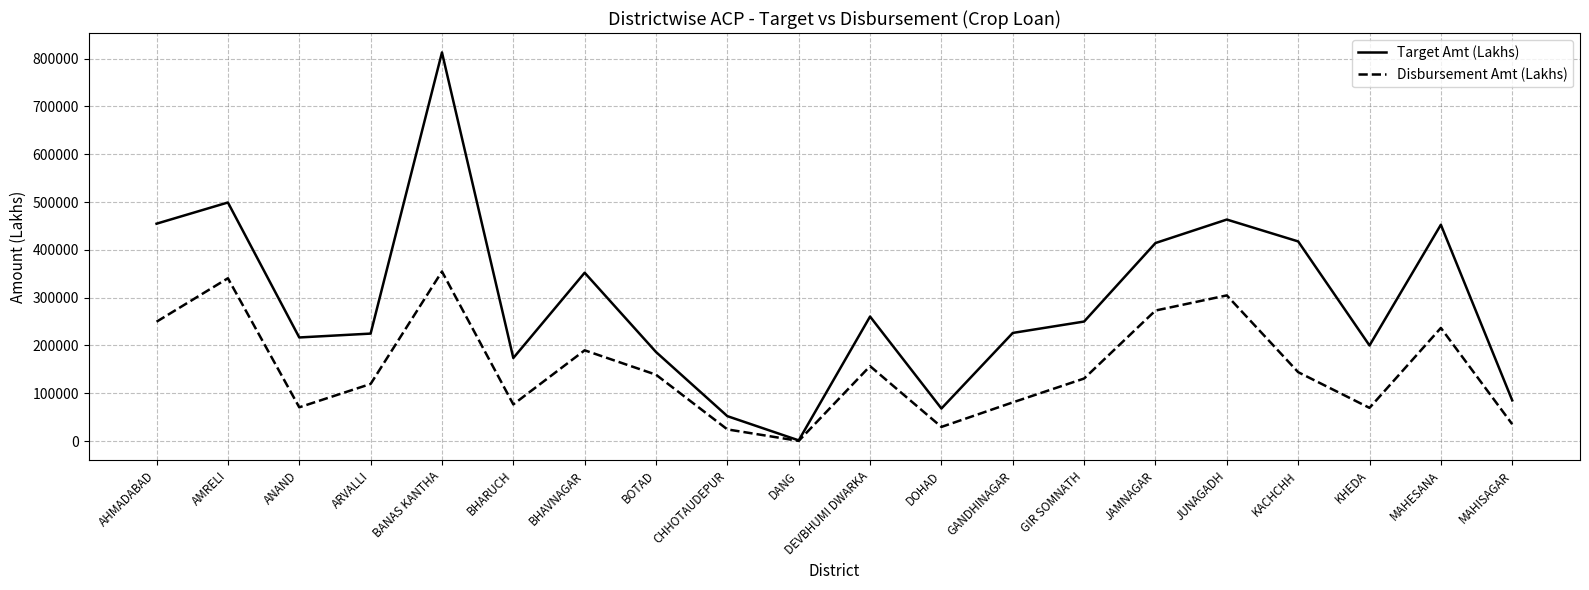

How many interior local peaks does the Target Amt (Lakhs) series have?

6